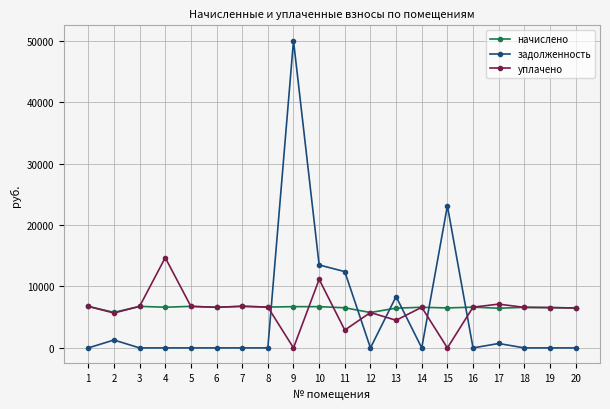

How many lines are shown in the chart?

3